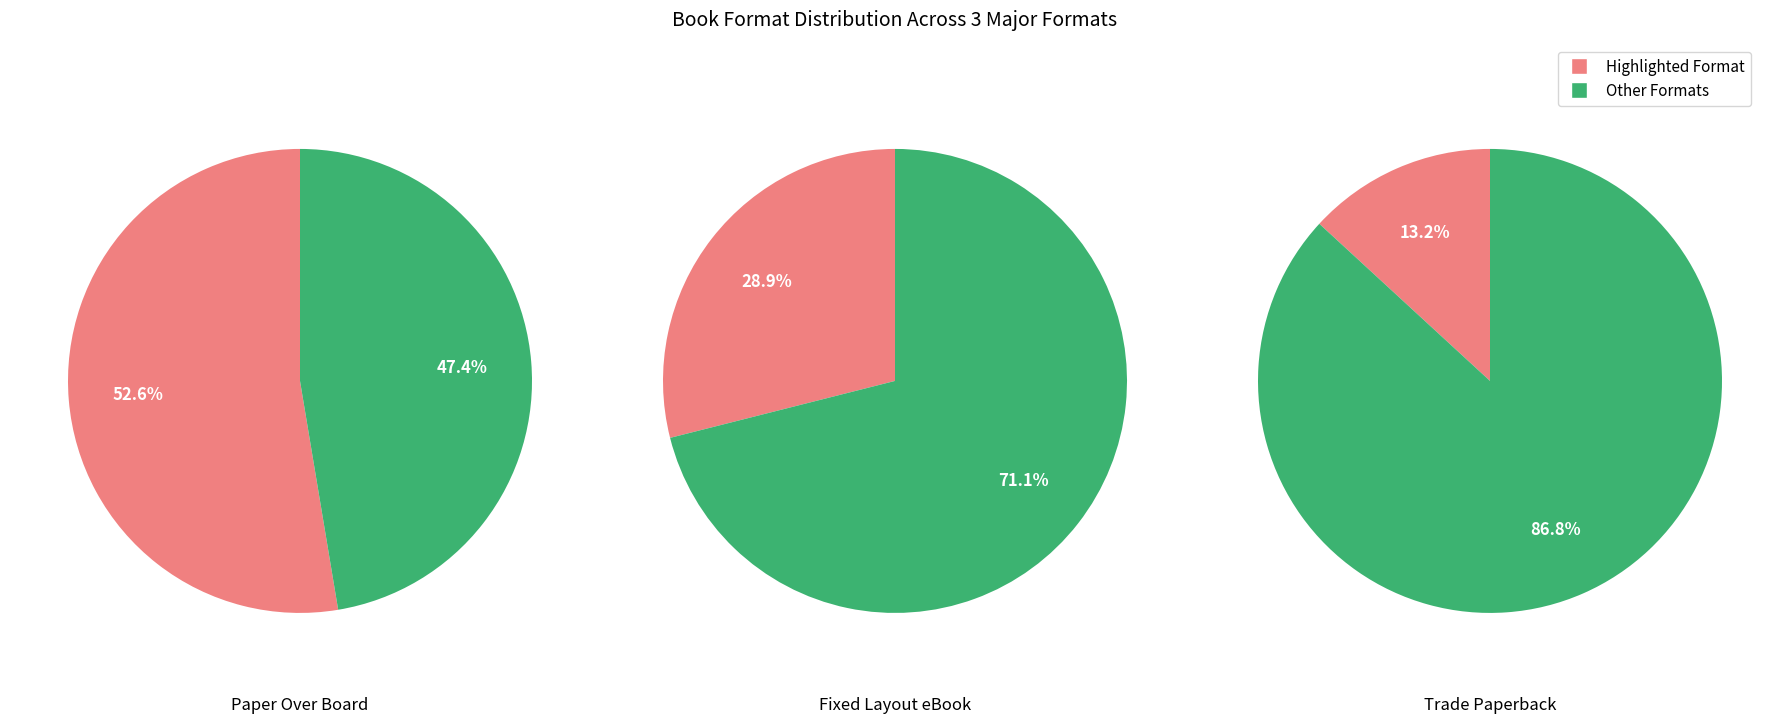

The Fixed Layout eBook slice represents 29% of the pie. True or false?

True